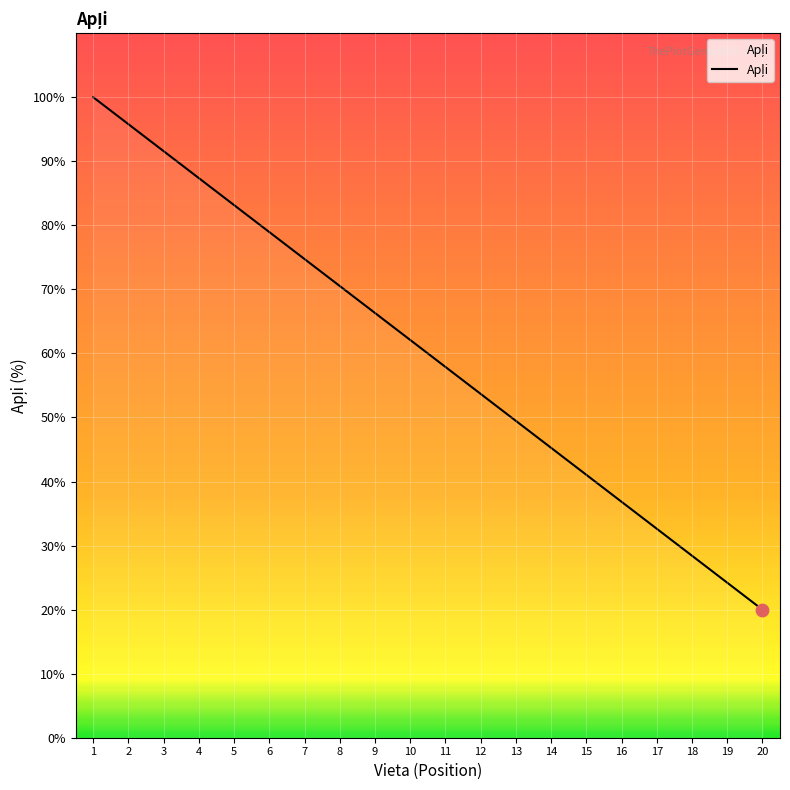

Between 8 and 16, which is larger?

8